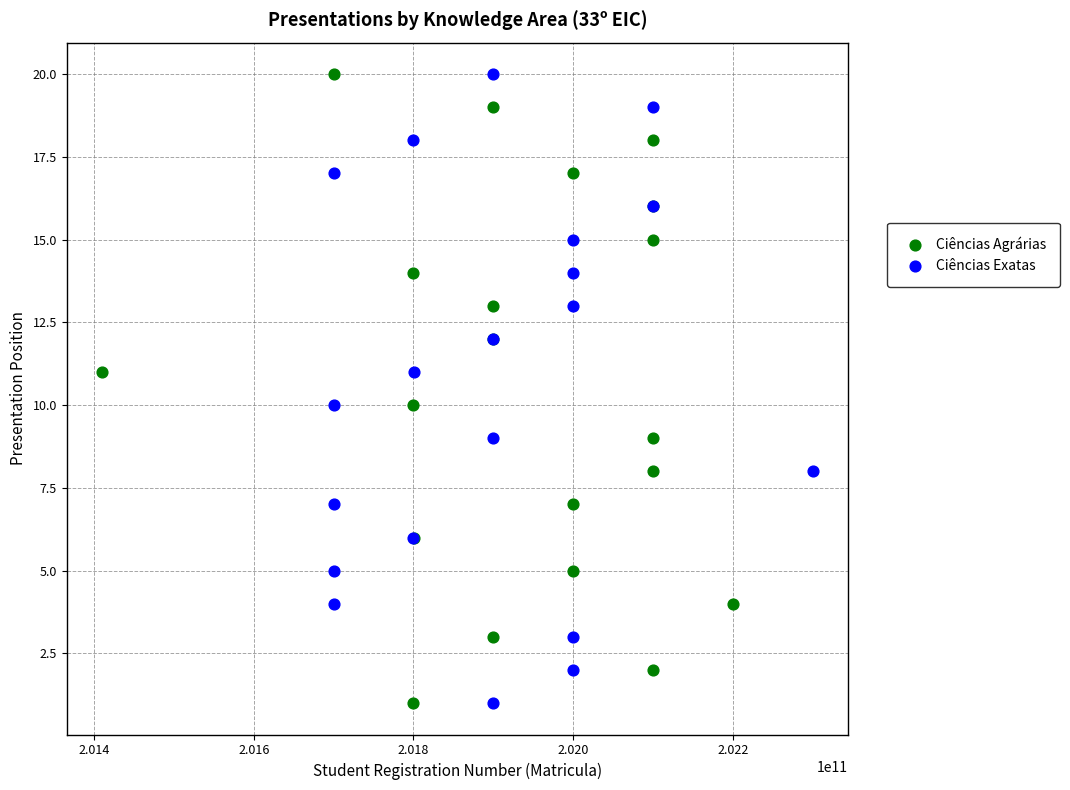

What are all the series names shown in the legend?

Ciências Agrárias, Ciências Exatas